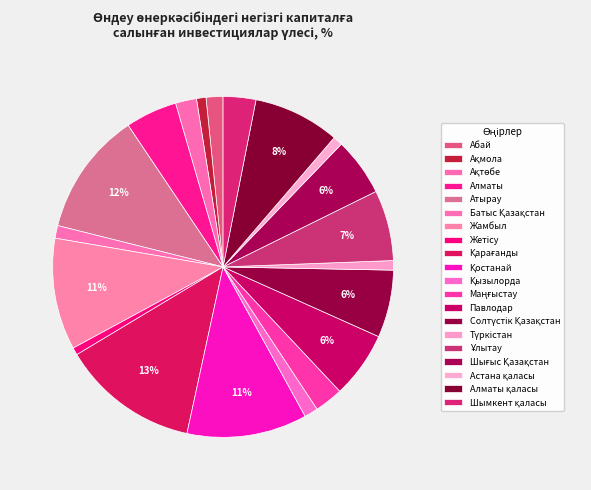

True or false: Түркістан accounts for 11% of the total.

False